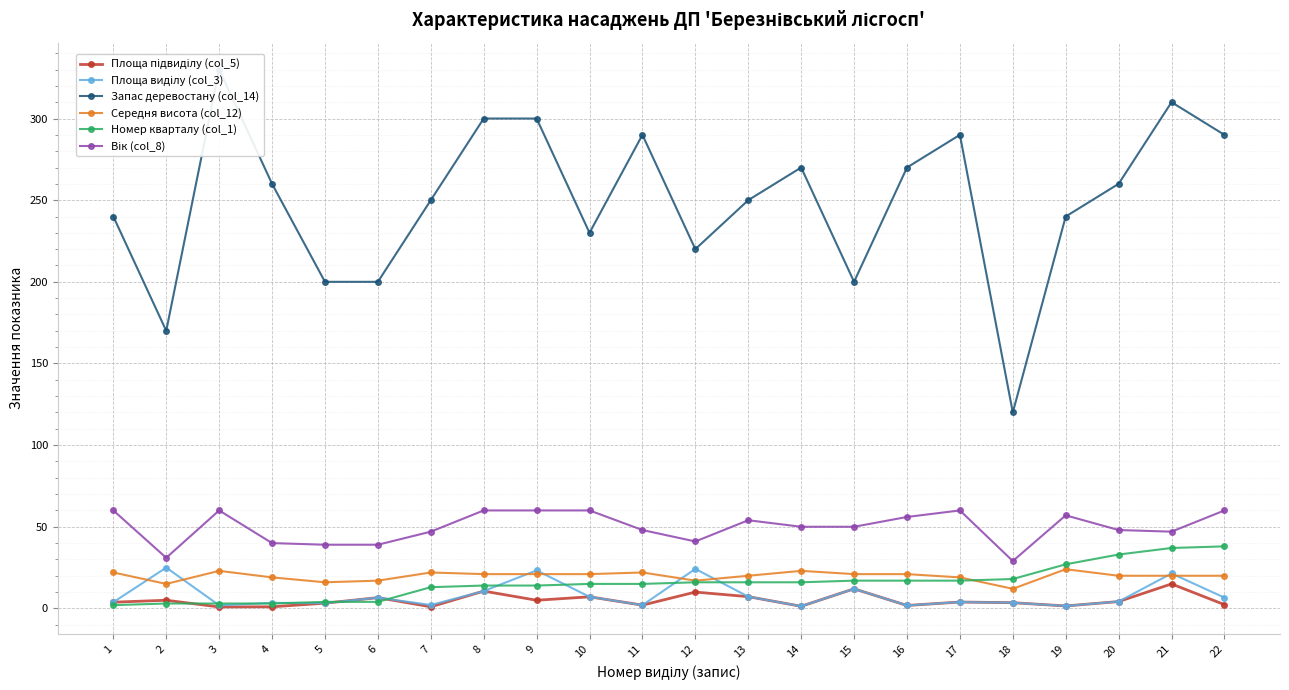

Reading left to right, transcribe all the data shown in this chart.

Площа підвиділу (col_5): 3.8	5.0	0.9	1.0	3.2	6.6	1.0	10.6	5.0	7.1	2.0	10.0	7.2	1.3	12.0	1.8	3.9	3.5	1.5	4.2	15.0	2.3
Площа виділу (col_3): 3.8	25.0	1.9	3.4	3.2	6.6	2.1	10.6	23.3	7.1	2.0	24.2	7.2	1.3	12.0	1.8	3.9	3.5	1.5	4.2	21.4	6.6
Запас деревостану (col_14): 240.0	170.0	330.0	260.0	200.0	200.0	250.0	300.0	300.0	230.0	290.0	220.0	250.0	270.0	200.0	270.0	290.0	120.0	240.0	260.0	310.0	290.0
Середня висота (col_12): 22.0	15.0	23.0	19.0	16.0	17.0	22.0	21.0	21.0	21.0	22.0	17.0	20.0	23.0	21.0	21.0	19.0	12.0	24.0	20.0	20.0	20.0
Номер кварталу (col_1): 2.0	3.0	3.0	3.0	4.0	4.0	13.0	14.0	14.0	15.0	15.0	16.0	16.0	16.0	17.0	17.0	17.0	18.0	27.0	33.0	37.0	38.0
Вік (col_8): 60.0	31.0	60.0	40.0	39.0	39.0	47.0	60.0	60.0	60.0	48.0	41.0	54.0	50.0	50.0	56.0	60.0	29.0	57.0	48.0	47.0	60.0